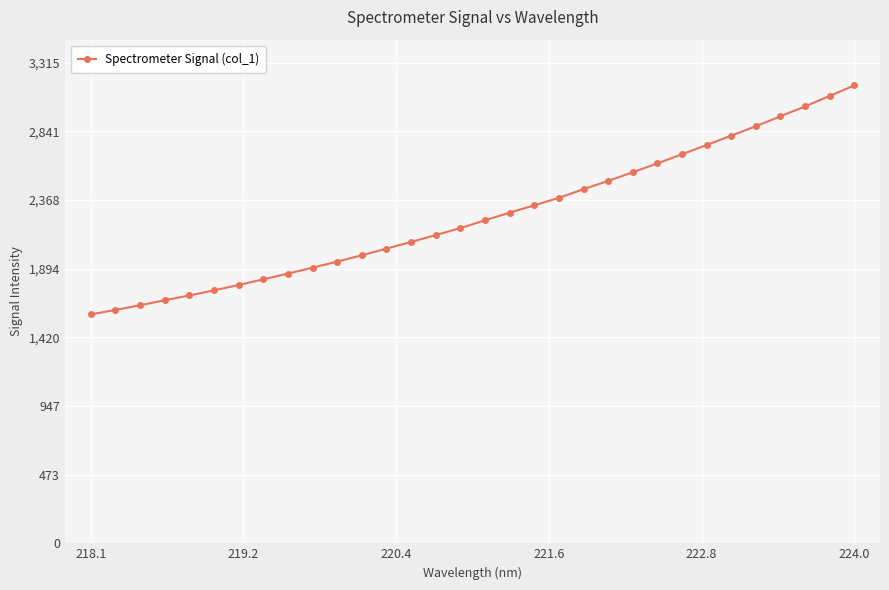

What is the greatest value displayed?

3157.5